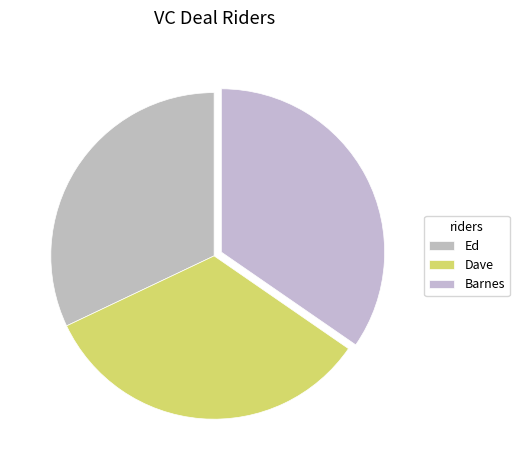

Which slice is the smallest?

Ed